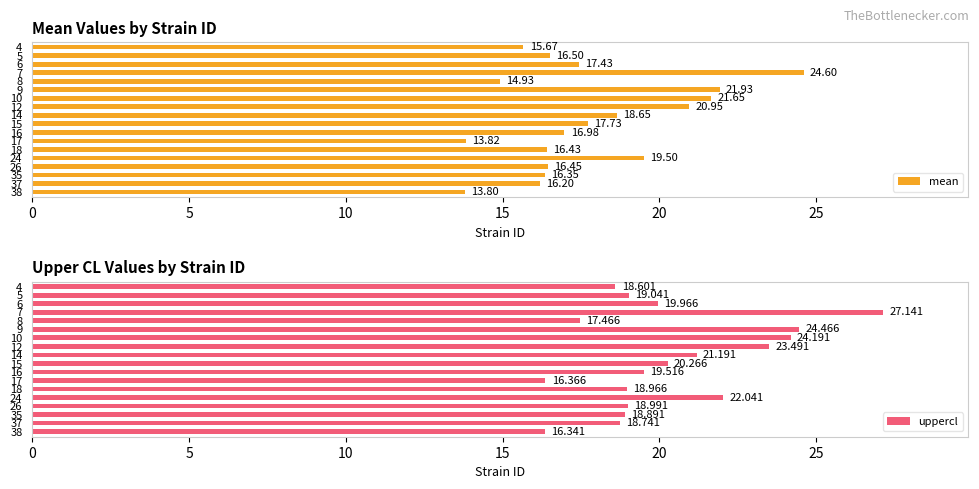

What is the average value of the mean series?

17.8